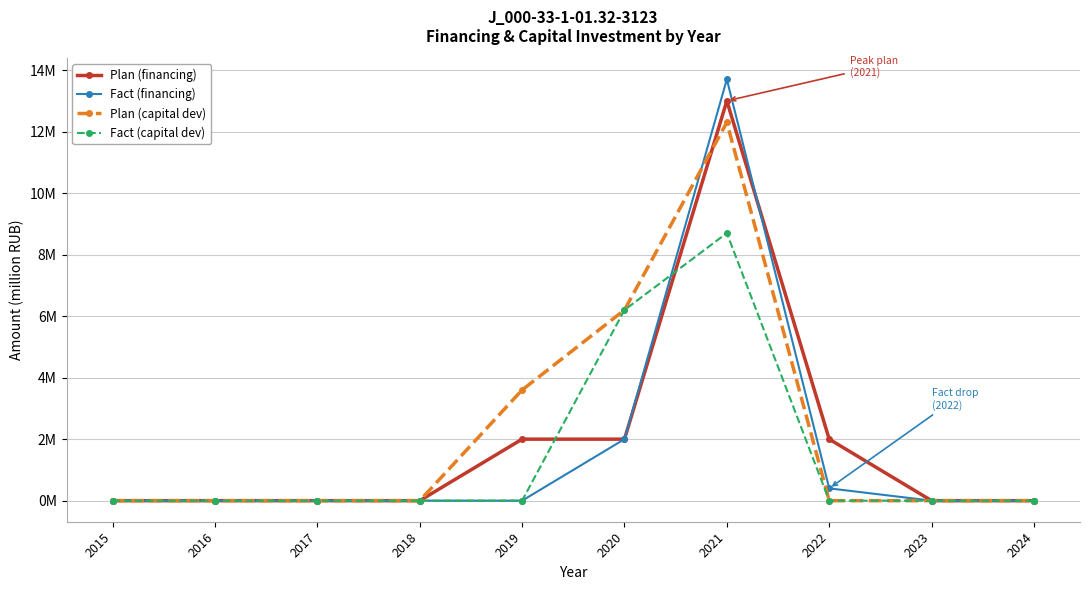

Which label corresponds to the largest value in the chart?

2021